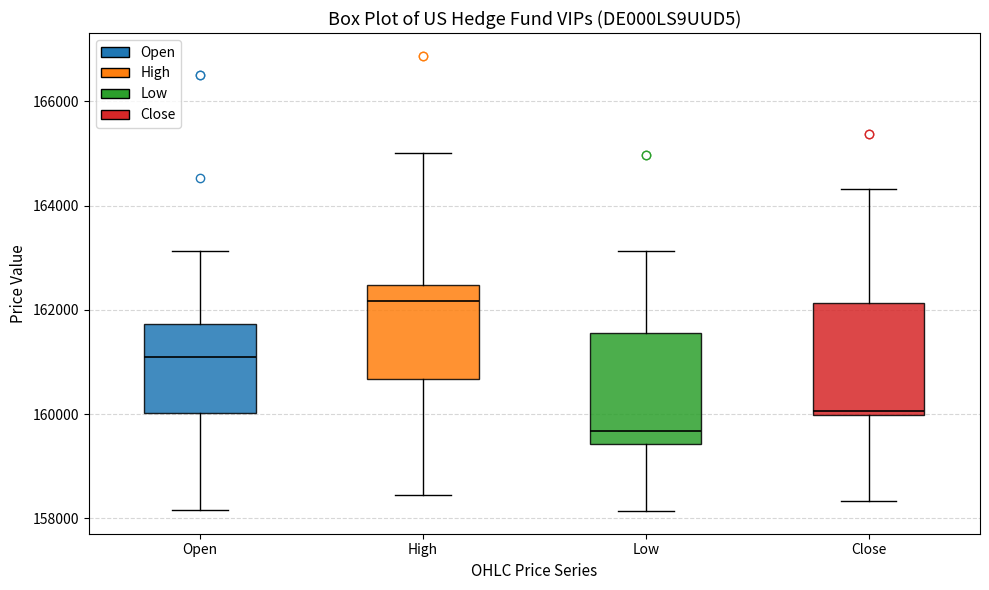

Where does the upper whisker of the box for Close end on the y-axis? The values are not printed on the chart, so give them approximately, as read against the axis.

164400